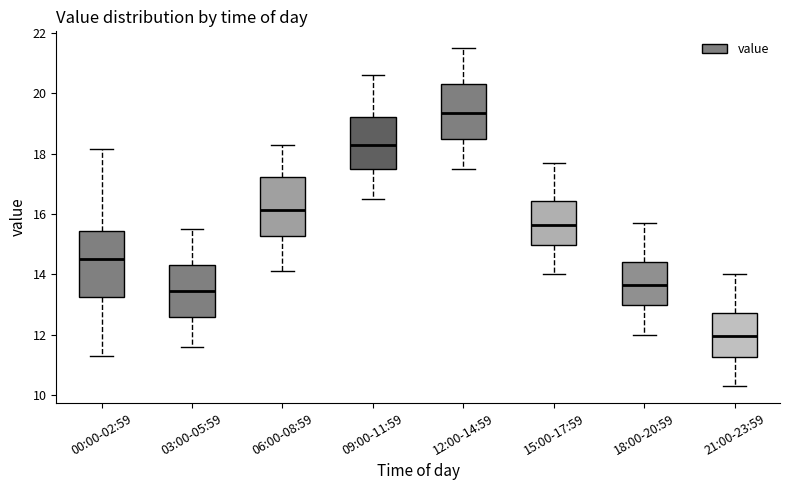

Comparing the boxes themselves (not the whiskers), which one is the tallest?

00:00-02:59